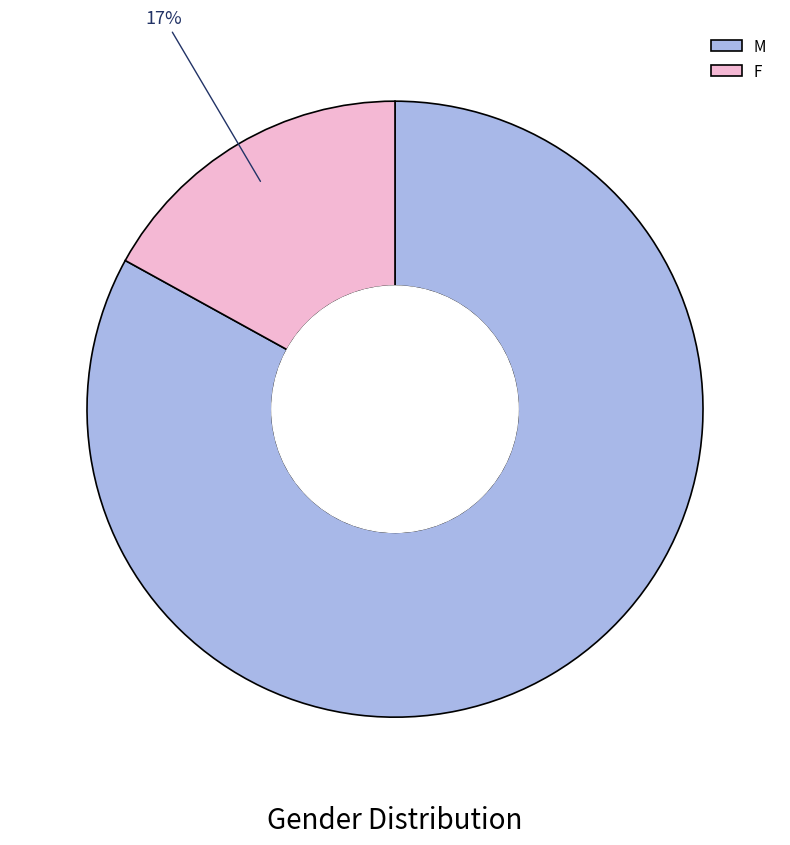

What is the ratio of the value at F to the value at M?

0.2